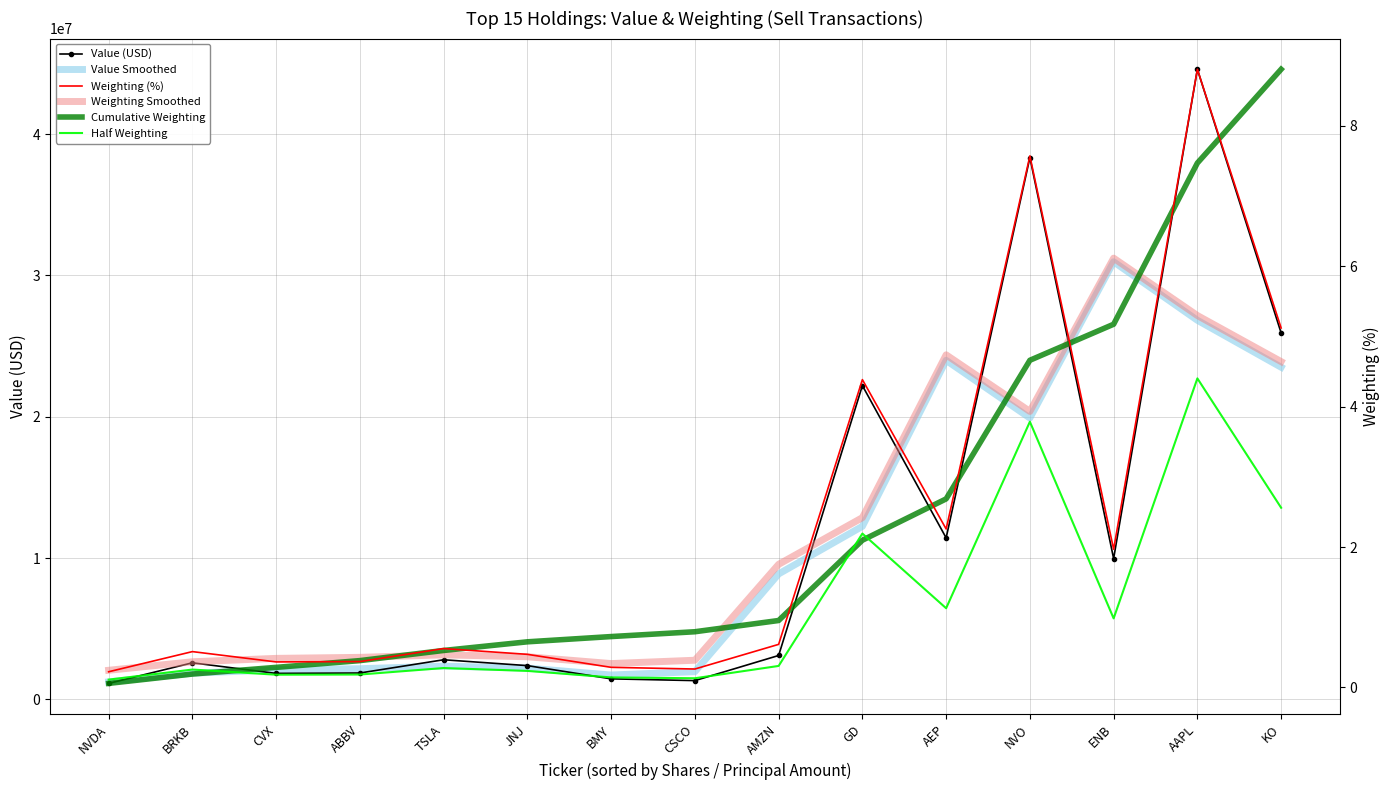

At which category is the sum across all series the highest?

AAPL